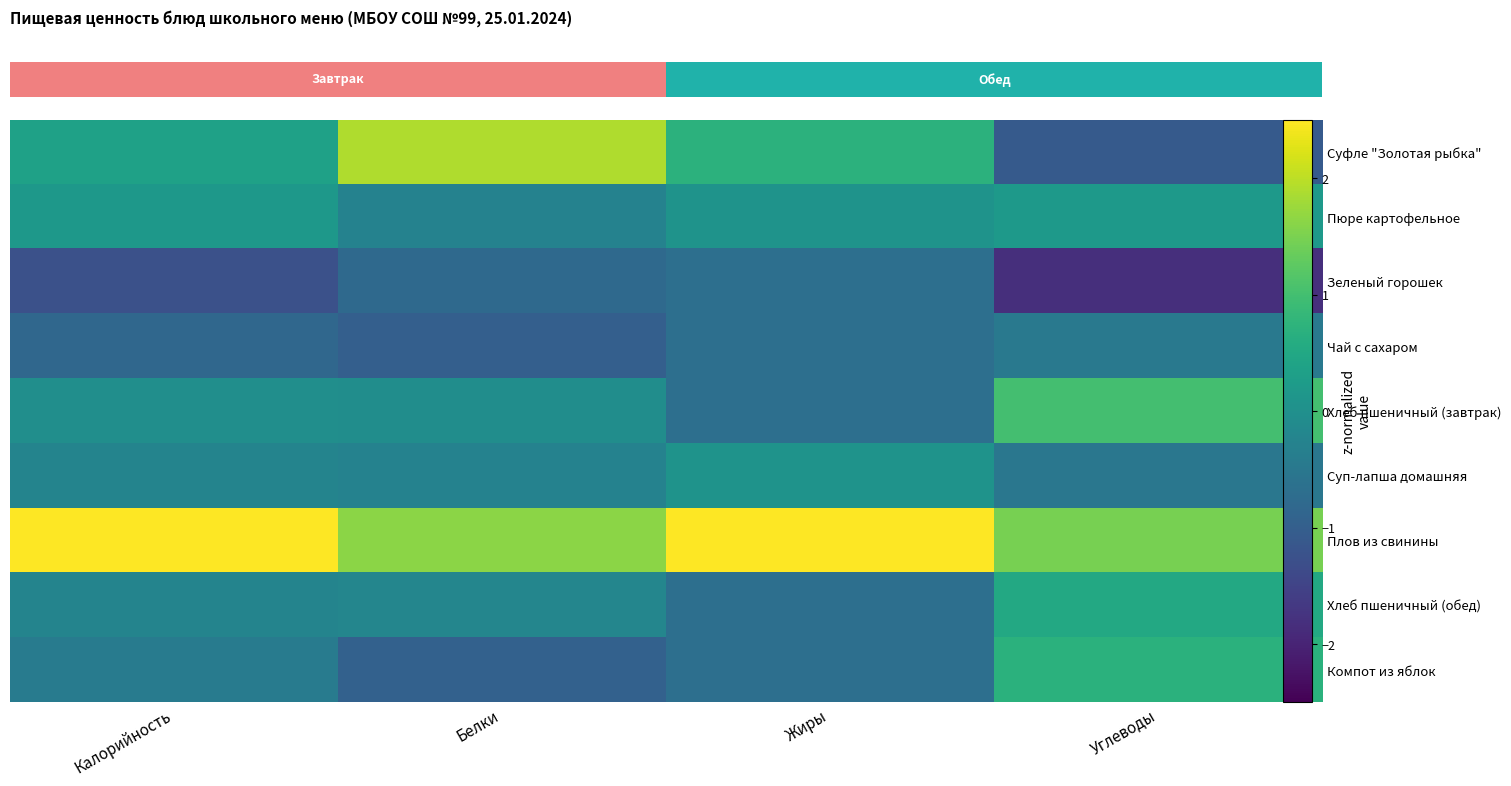

What is the difference between the second highest and second lowest values in the row_0 series?

0.4